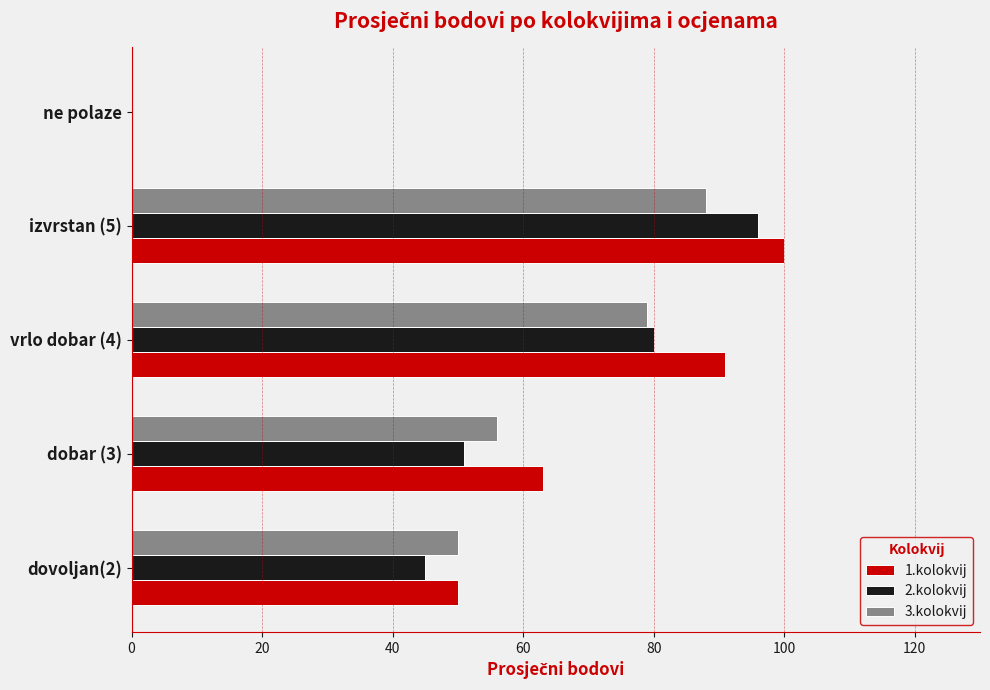

Which series changed the most between dovoljan(2) and vrlo dobar (4)?

1.kolokvij